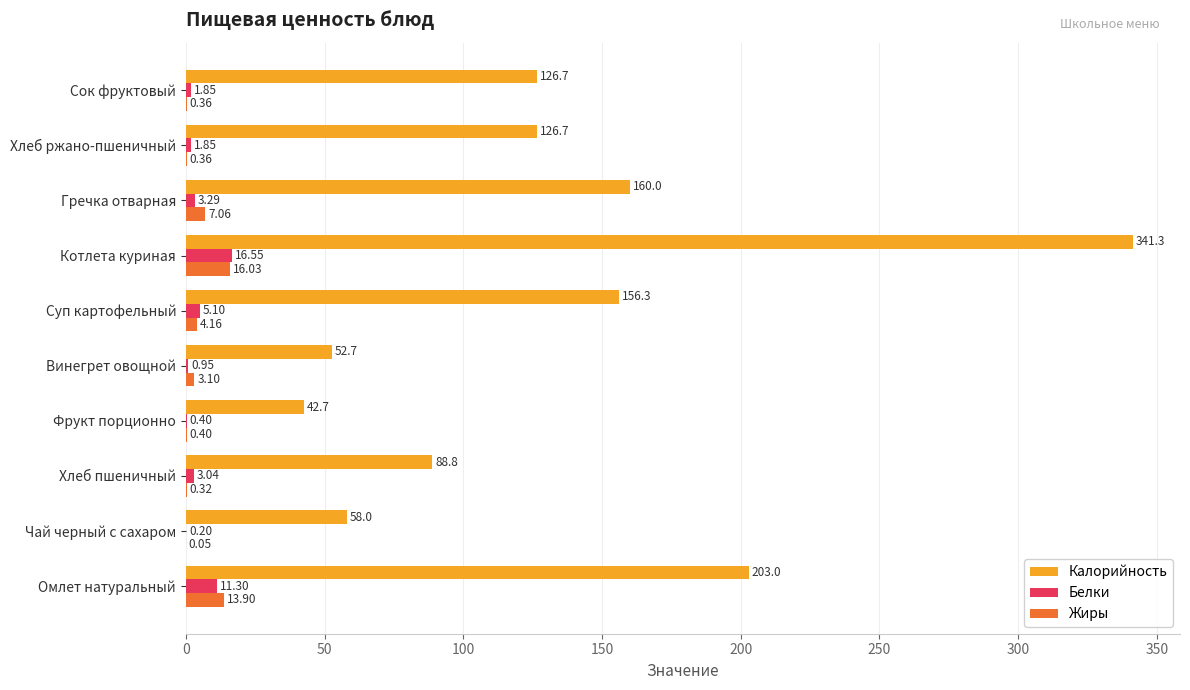

What is the average value of the Калорийность series?

135.6